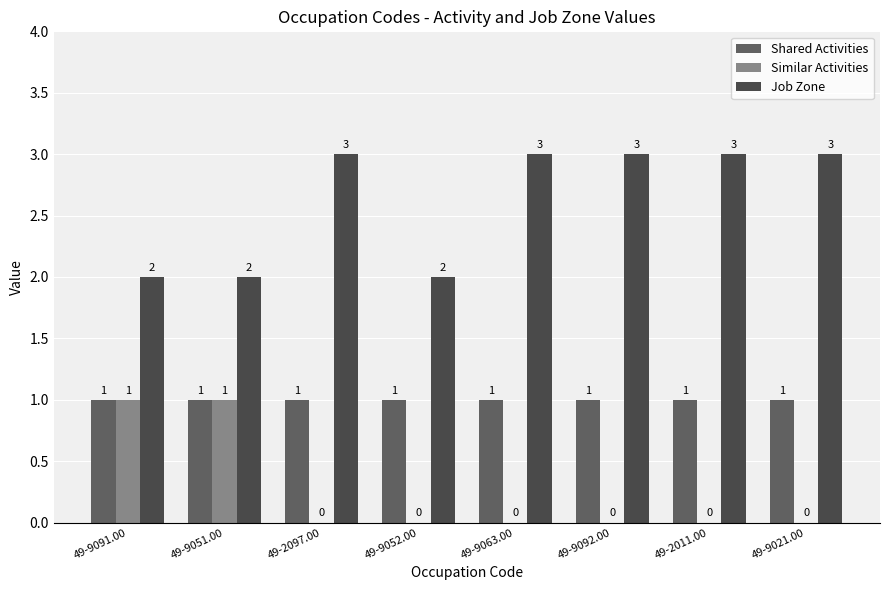

At which label is Job Zone closest to 2?

49-9091.00